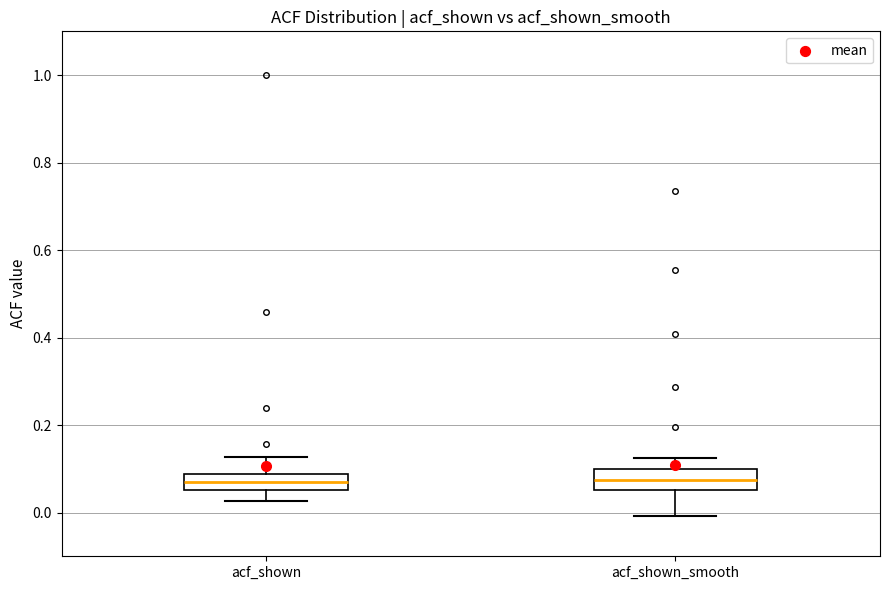

Where is the upper edge of the box for acf_shown_smooth on the y-axis? The values are not printed on the chart, so give them approximately, as read against the axis.

0.10